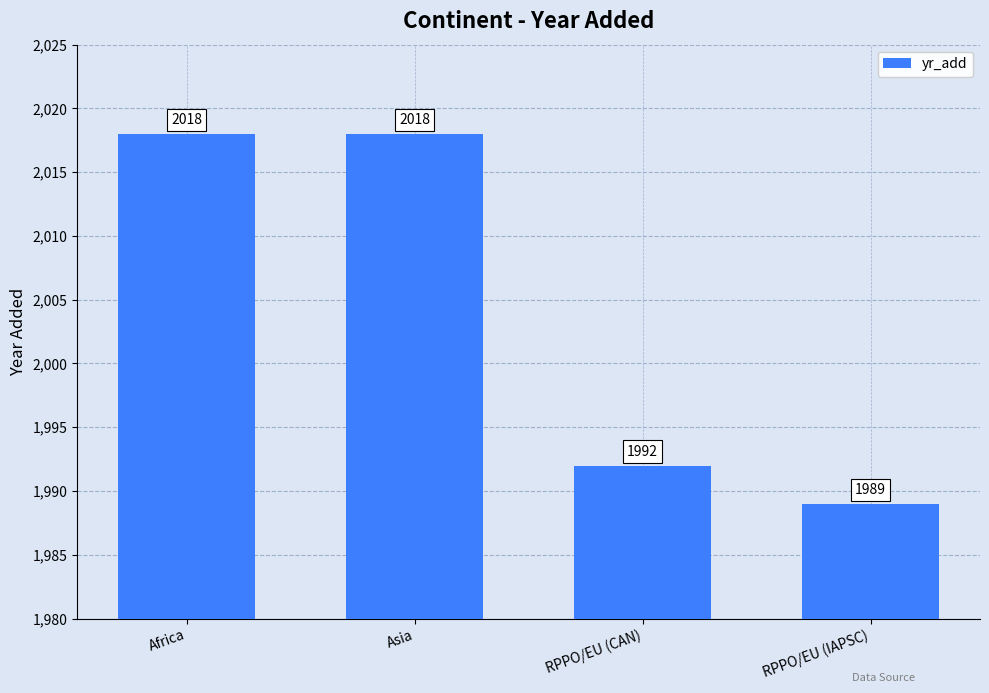

Reading right to left, transcribe all the data shown in this chart.

RPPO/EU (IAPSC)=1989	RPPO/EU (CAN)=1992	Asia=2018	Africa=2018